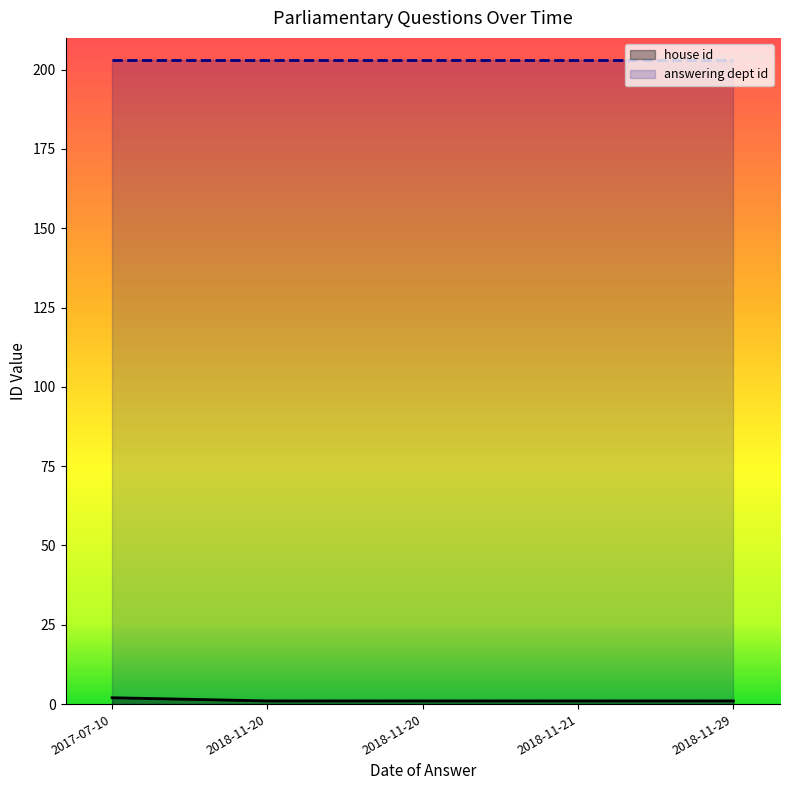

True or false: house id has a value of 1 at 2018-11-20.

True